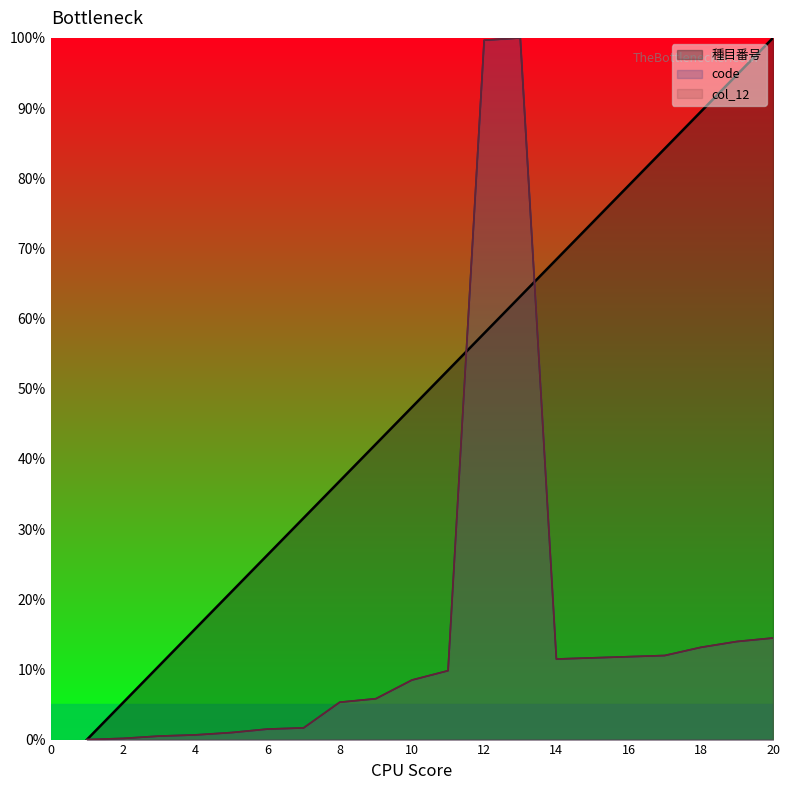

What is the difference between the code values at 6 and 20?

13.0